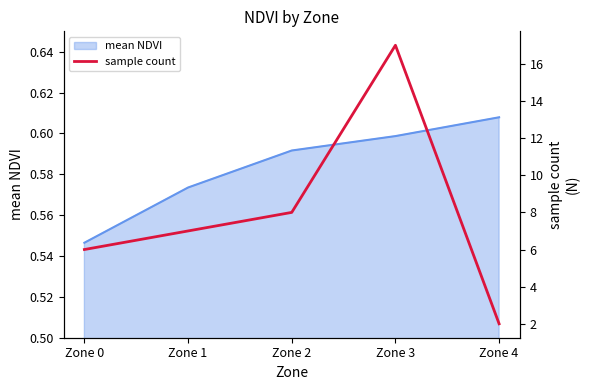

How many interior local peaks (higher than both neighbors) does the data have?

1